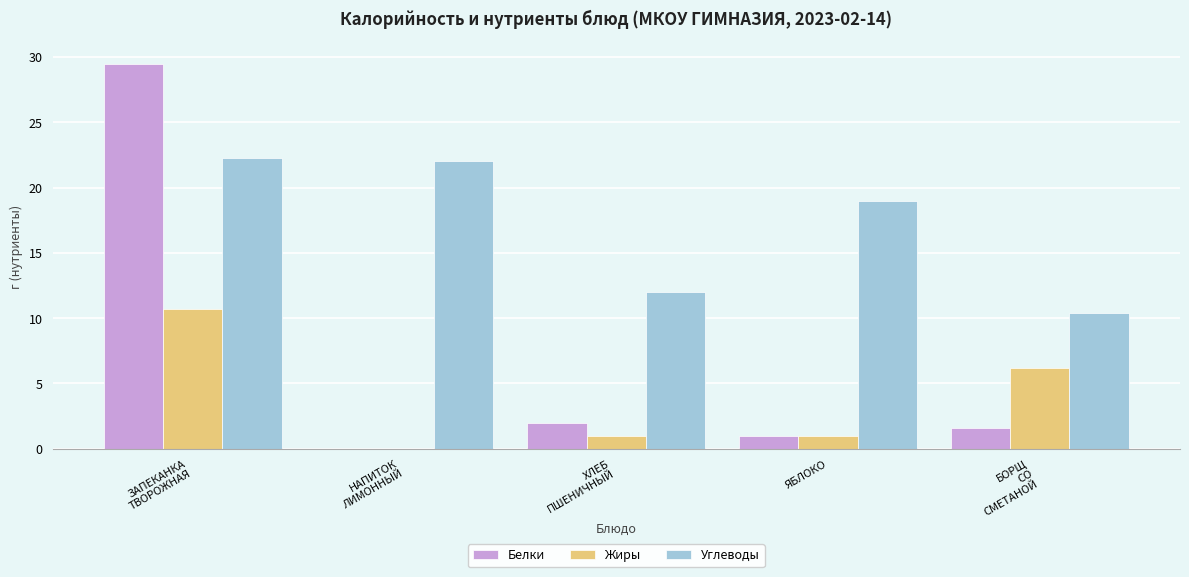

Is it true that Углеводы equals 19.0 at ЯБЛОКО?

True